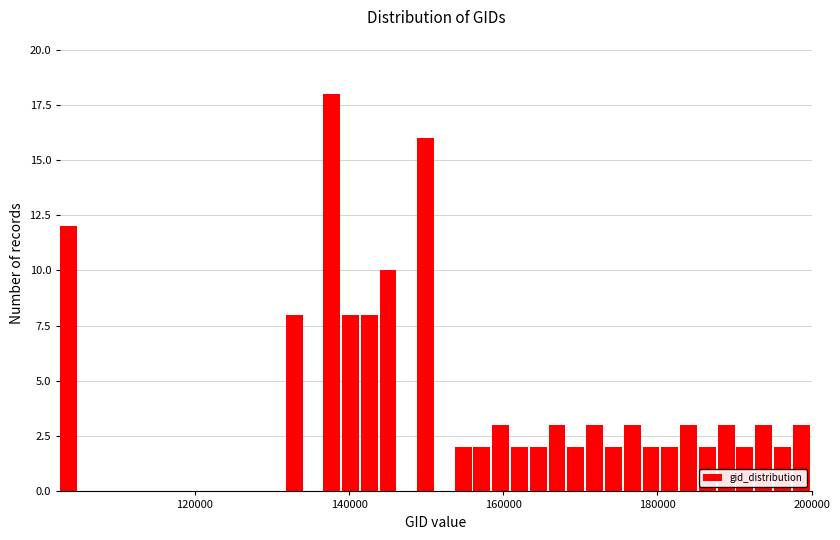

Read against the x-axis, roughly where is the centre of the tallest bar?

138000